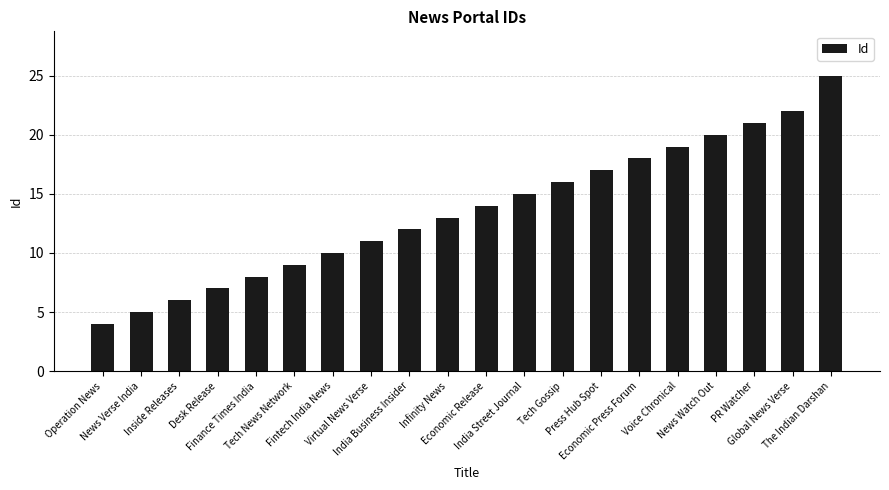

What is the greatest value displayed?

25